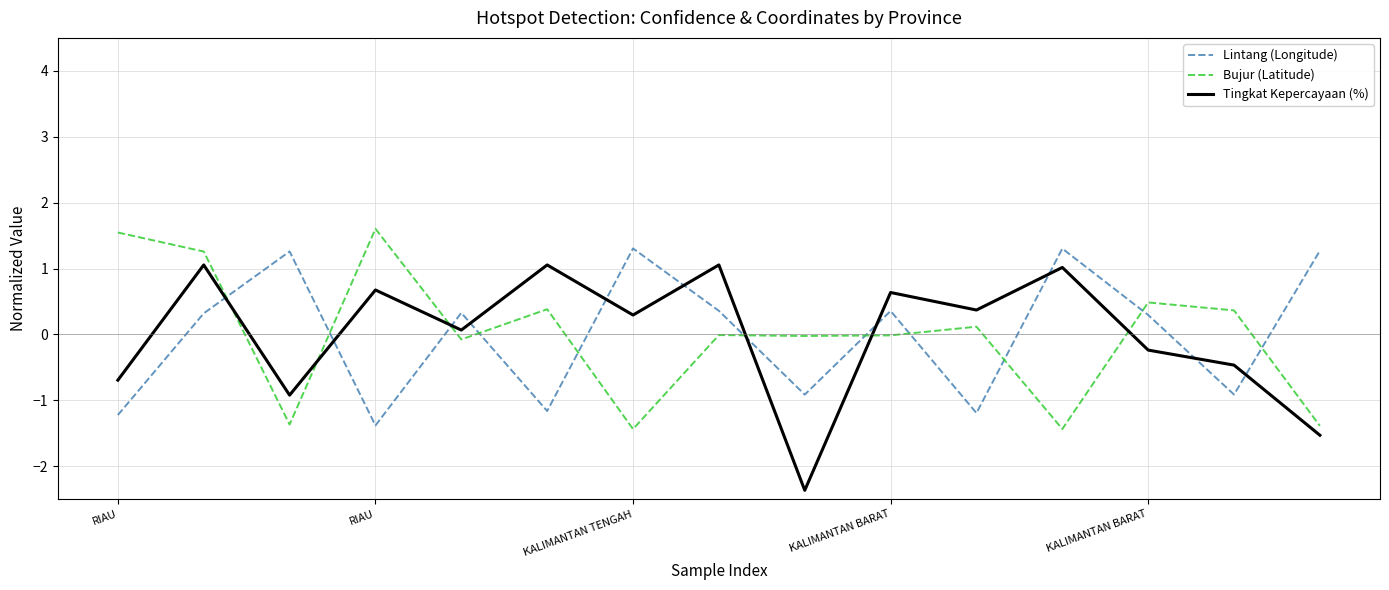

True or false: Bujur (Latitude) and Lintang (Longitude) intersect in this chart.

True